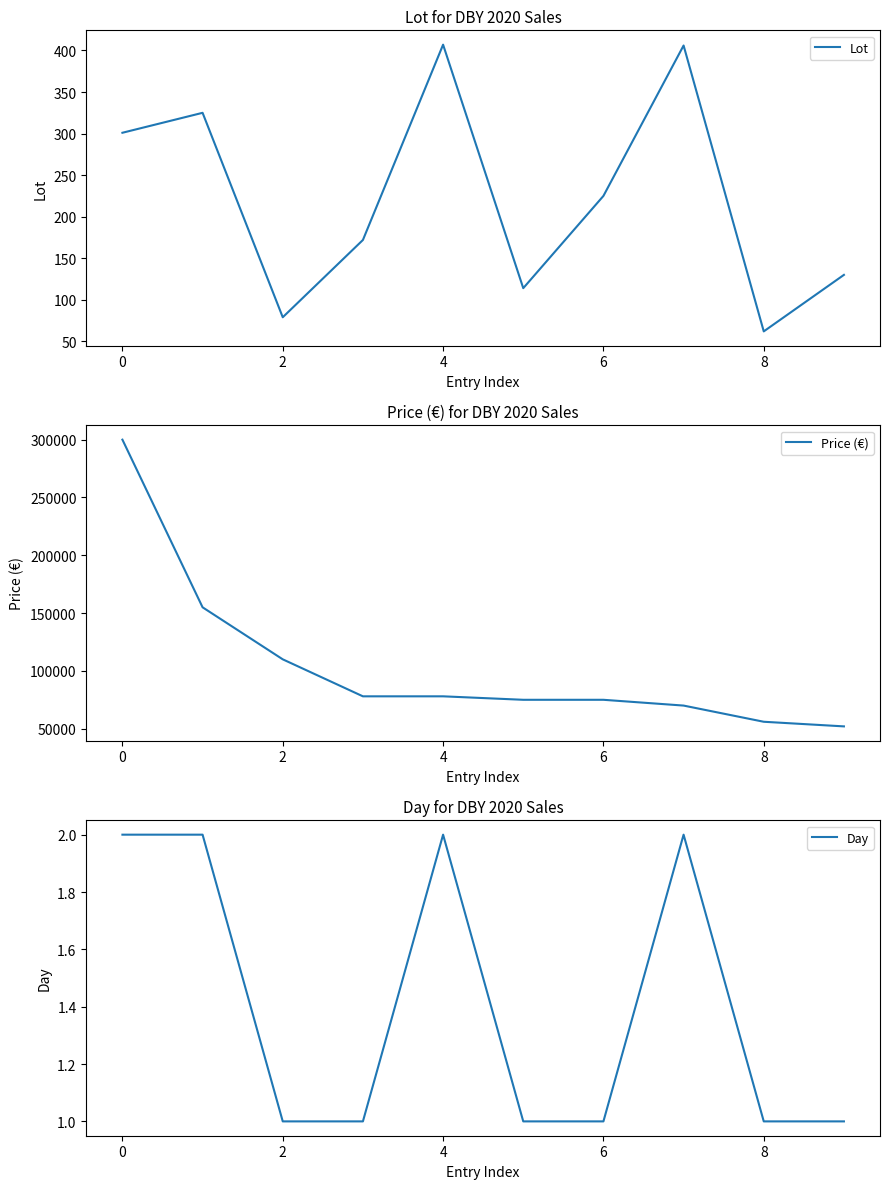

How many values in the Price (€) series exceed 78000?

3